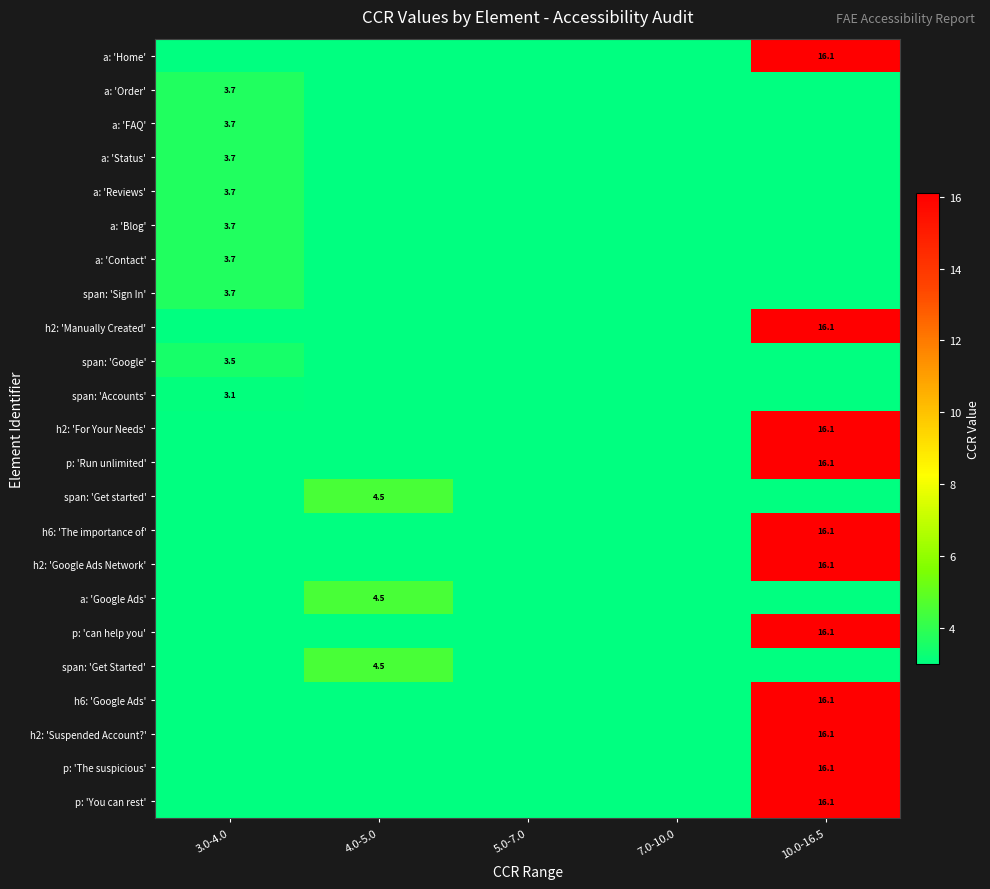

The value of h2: 'Suspended Account?' at 10.0-16.5 is 16.1. True or false?

True